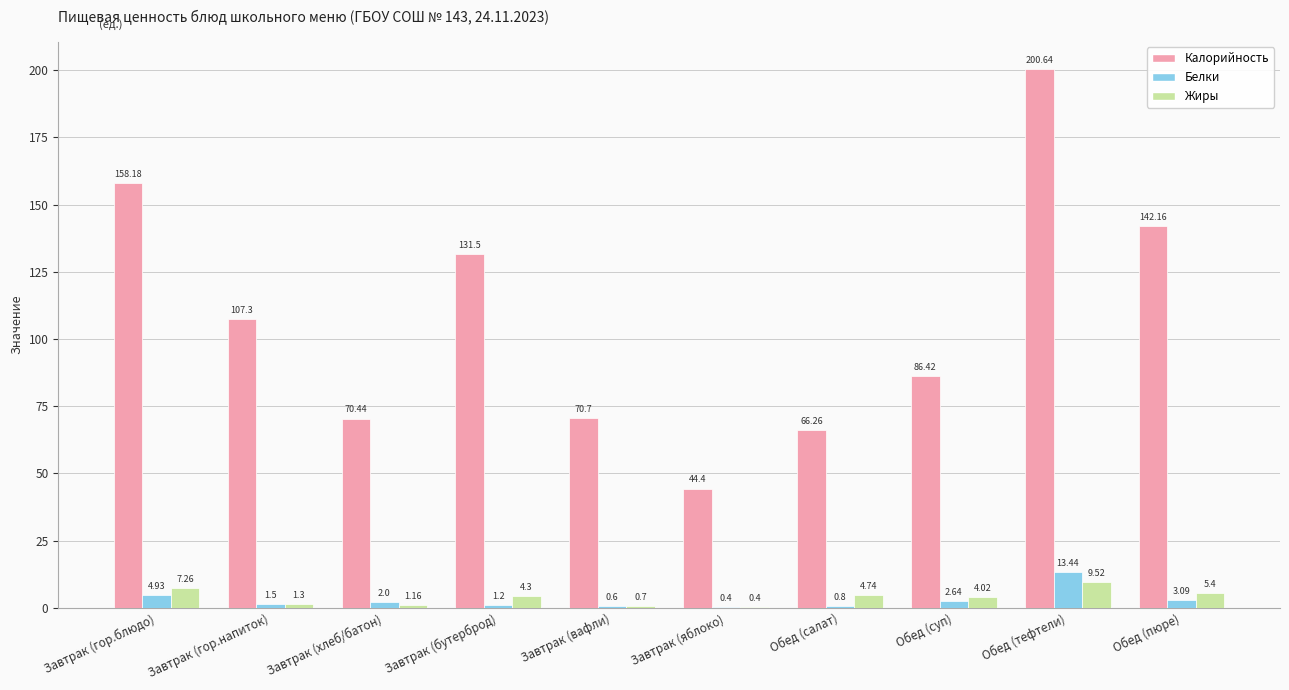

What is the sum of all Жиры values?

38.8